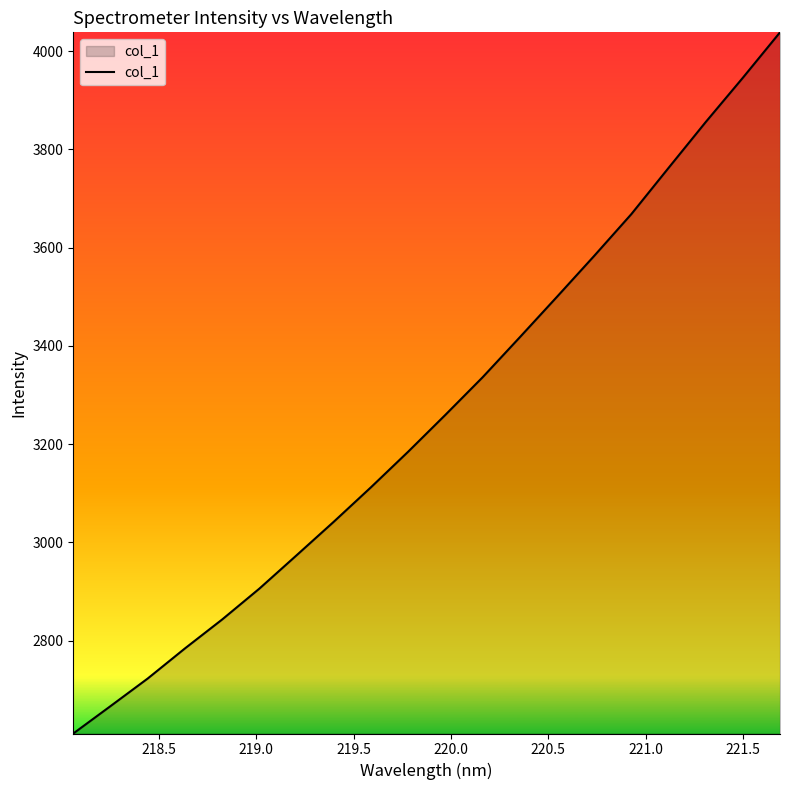

What is the difference between the second highest and minimum values?

1335.2